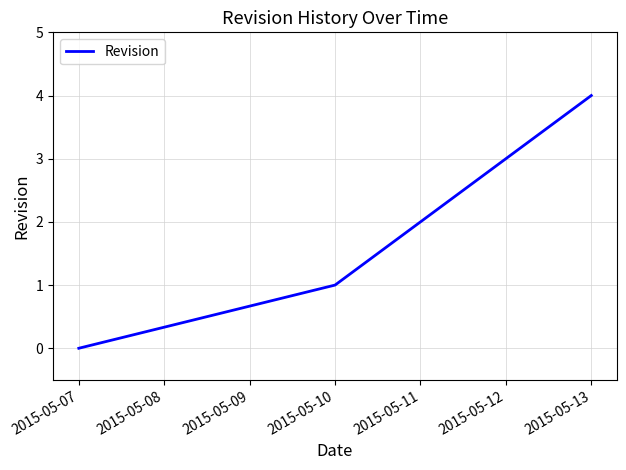

Reading left to right, extract all data points from this chart.

0	1	2	3	4